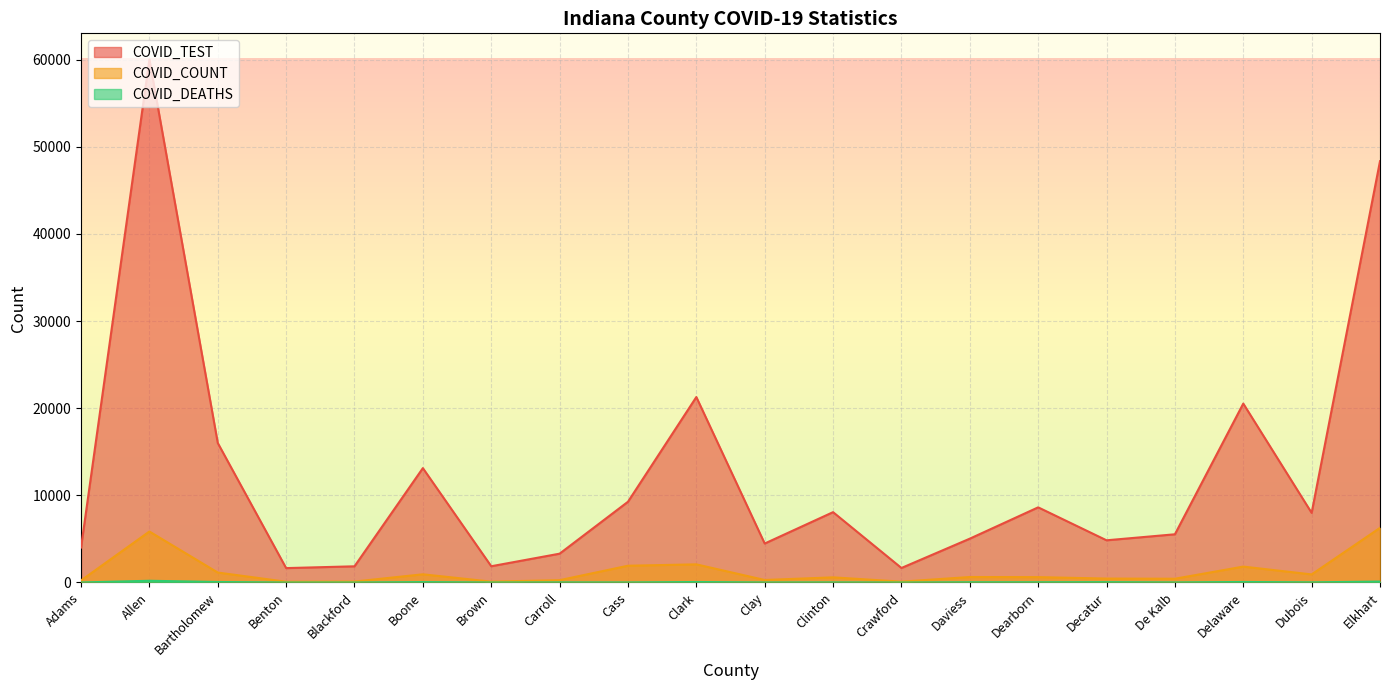

Which series changed the most between Carroll and Elkhart?

COVID_TEST